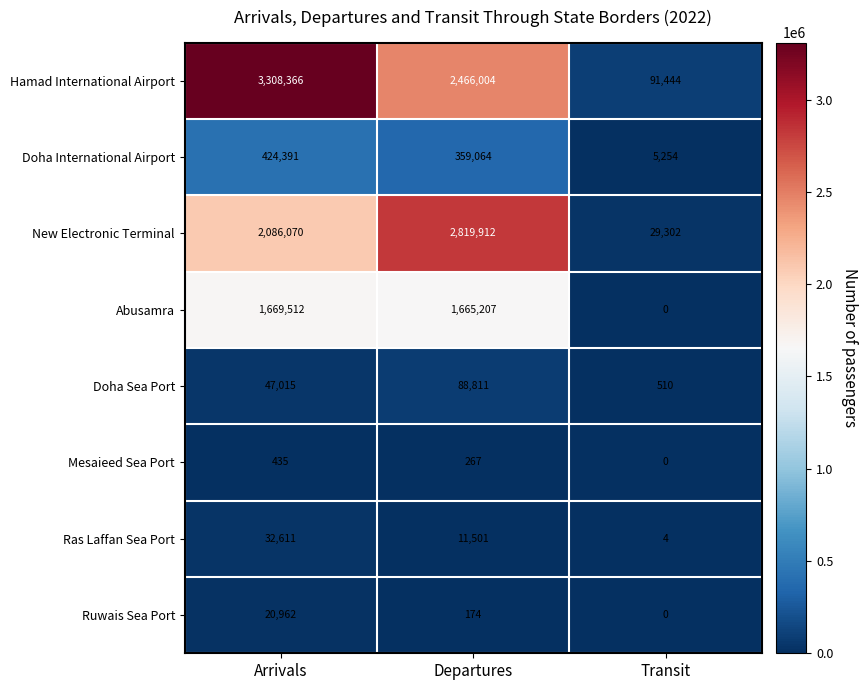

How many categories are shown in the chart?

3